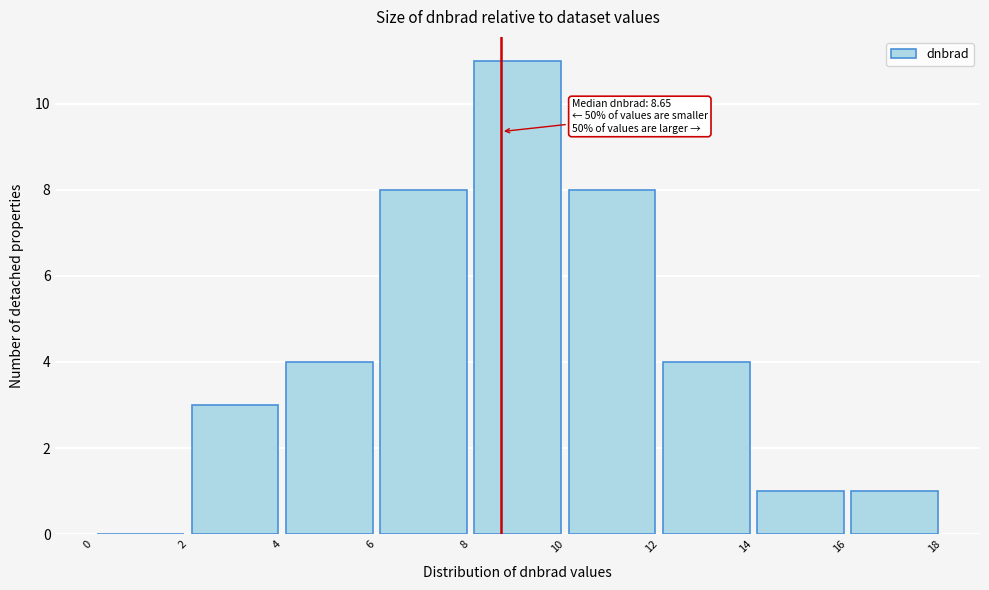

Over which range of the x-axis is the bar tallest?

8 to 10